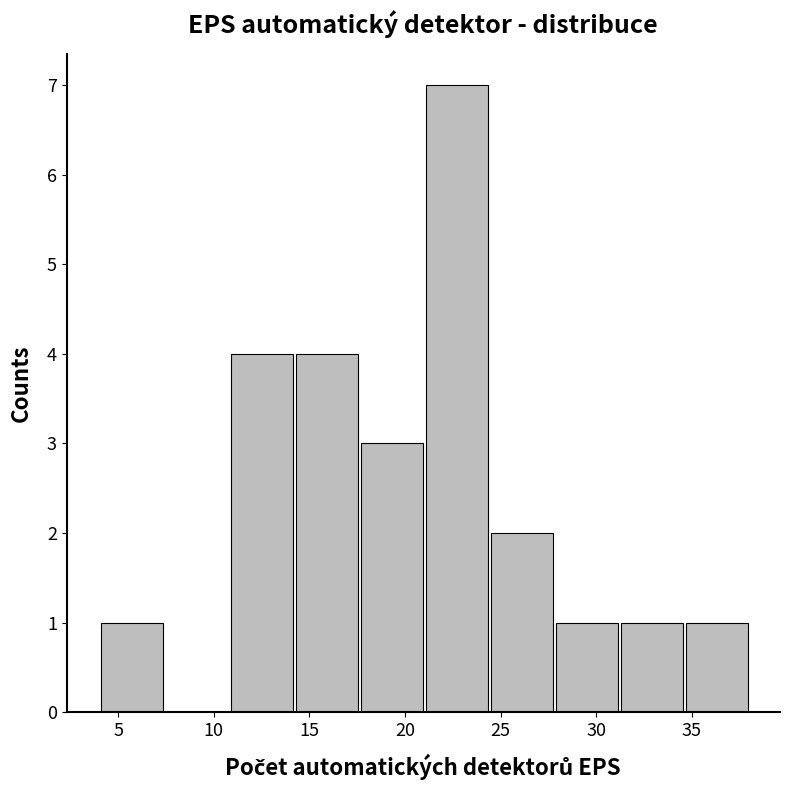

What is the sum of all values?

24